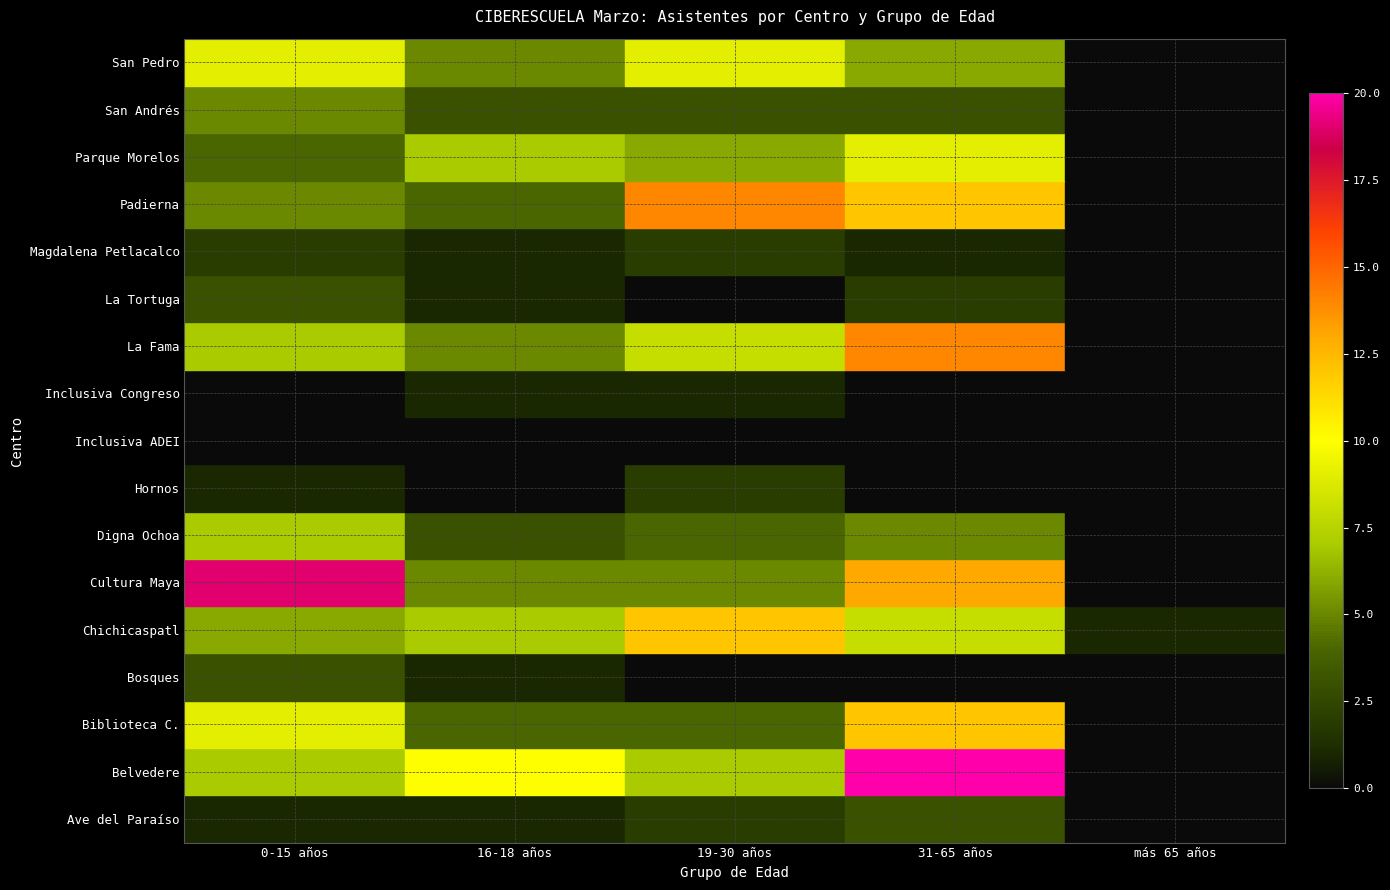

Where is Padierna nearest to the value 13?

0-15 años